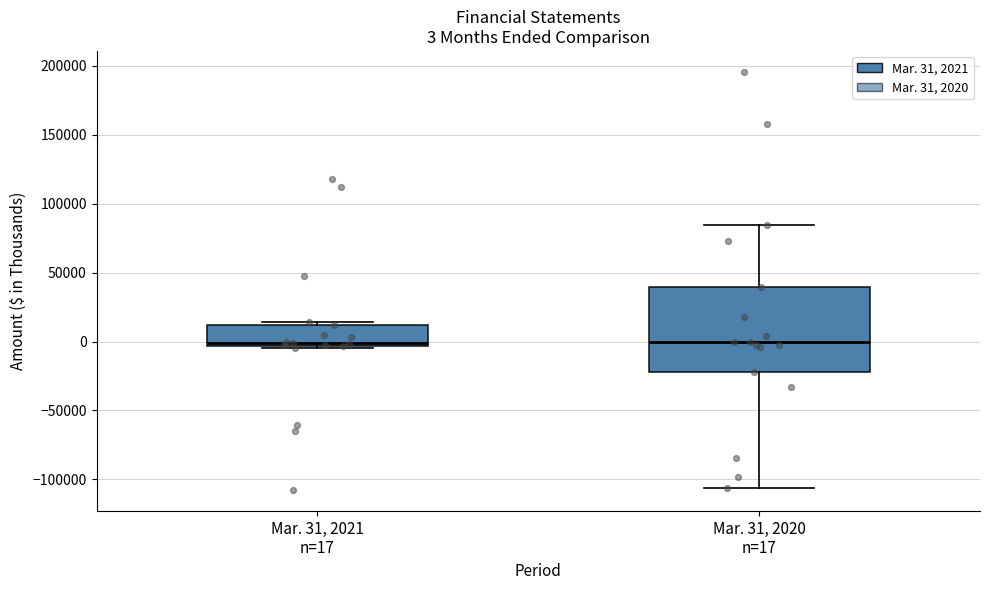

Which box is the tallest, from its lower edge to its upper edge?

Mar. 31, 2020 n=17